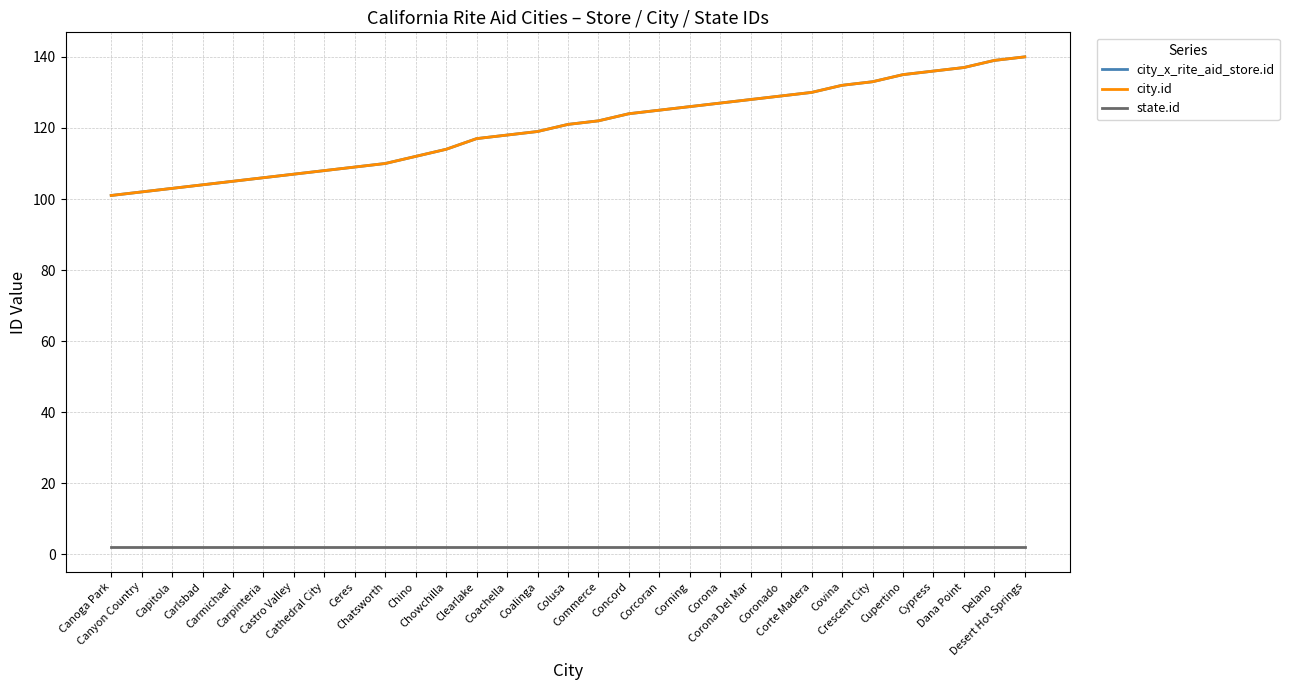

Is this an area chart (filled region under the line)?

No